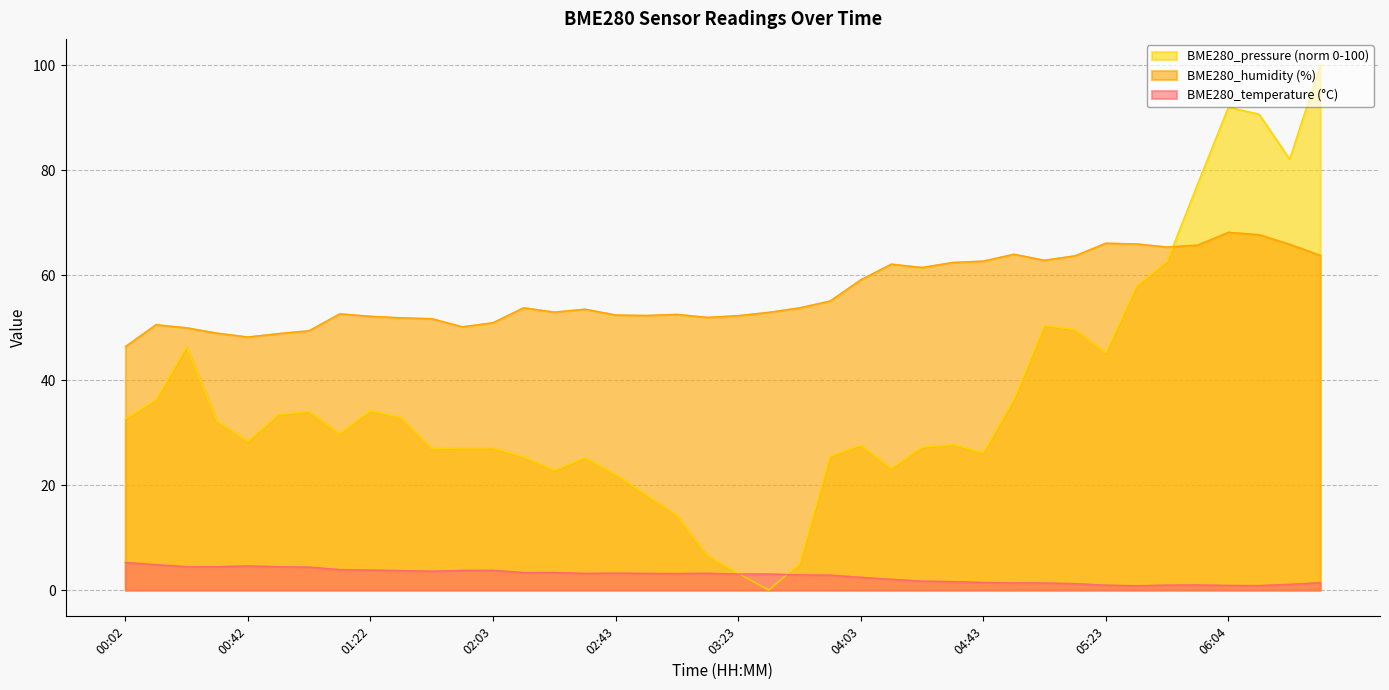

What is the label of the 13th point from the right?

04:33